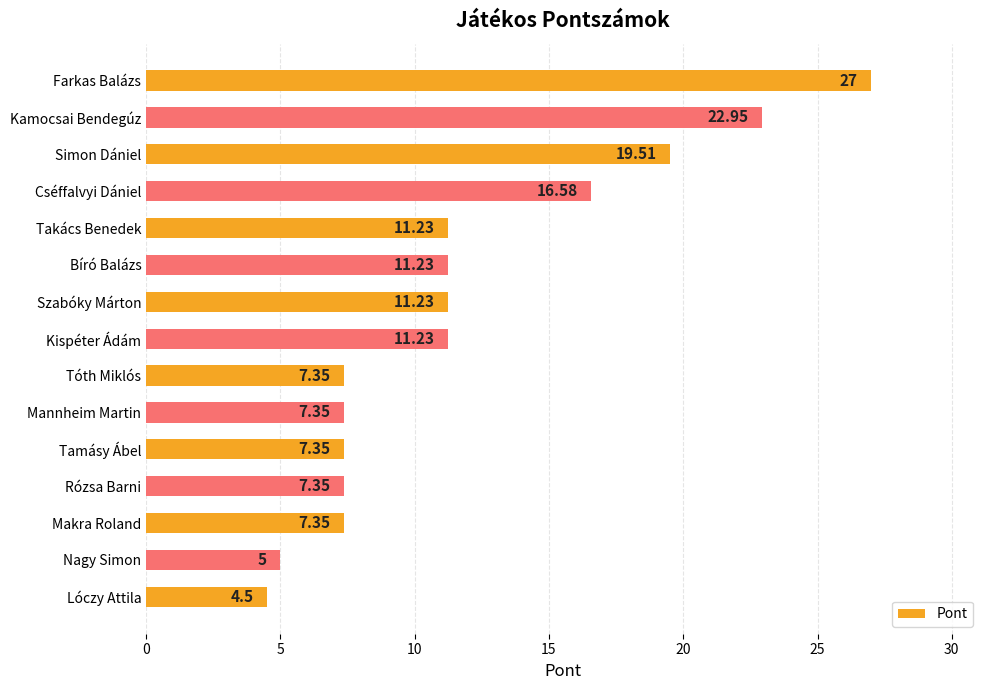

At which label is the value closest to 15?

Cséffalvyi Dániel